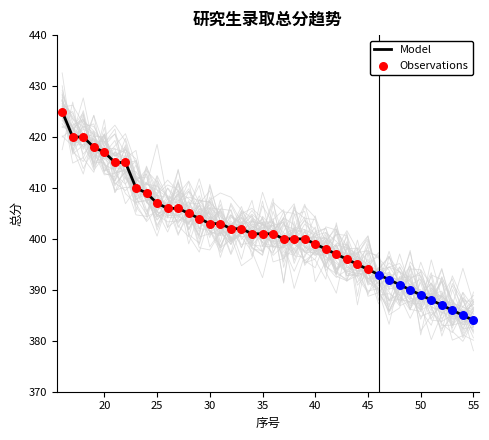

What is the change in value from 20 to 41?

-19